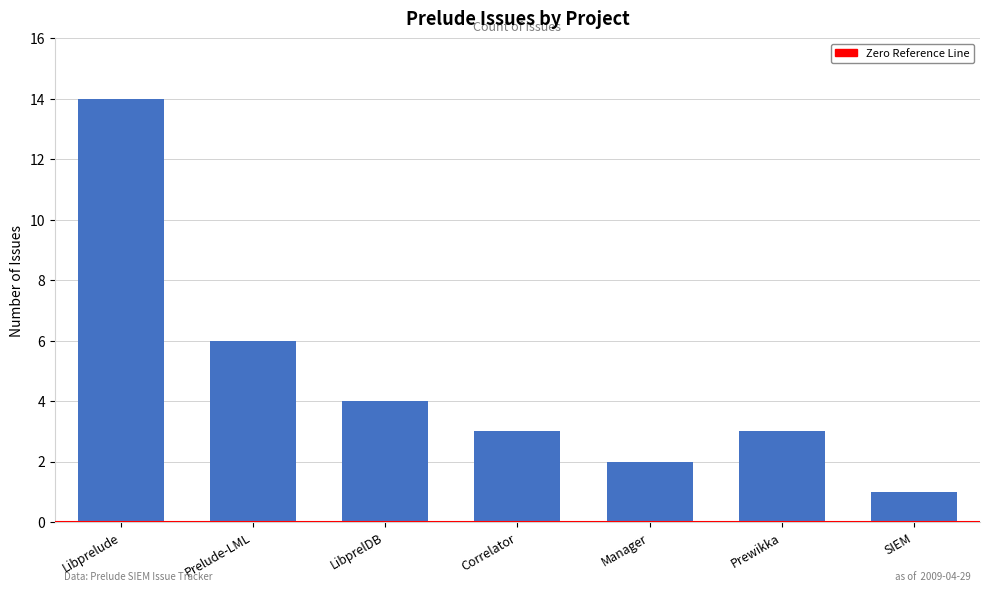

What position from the left is SIEM?

7